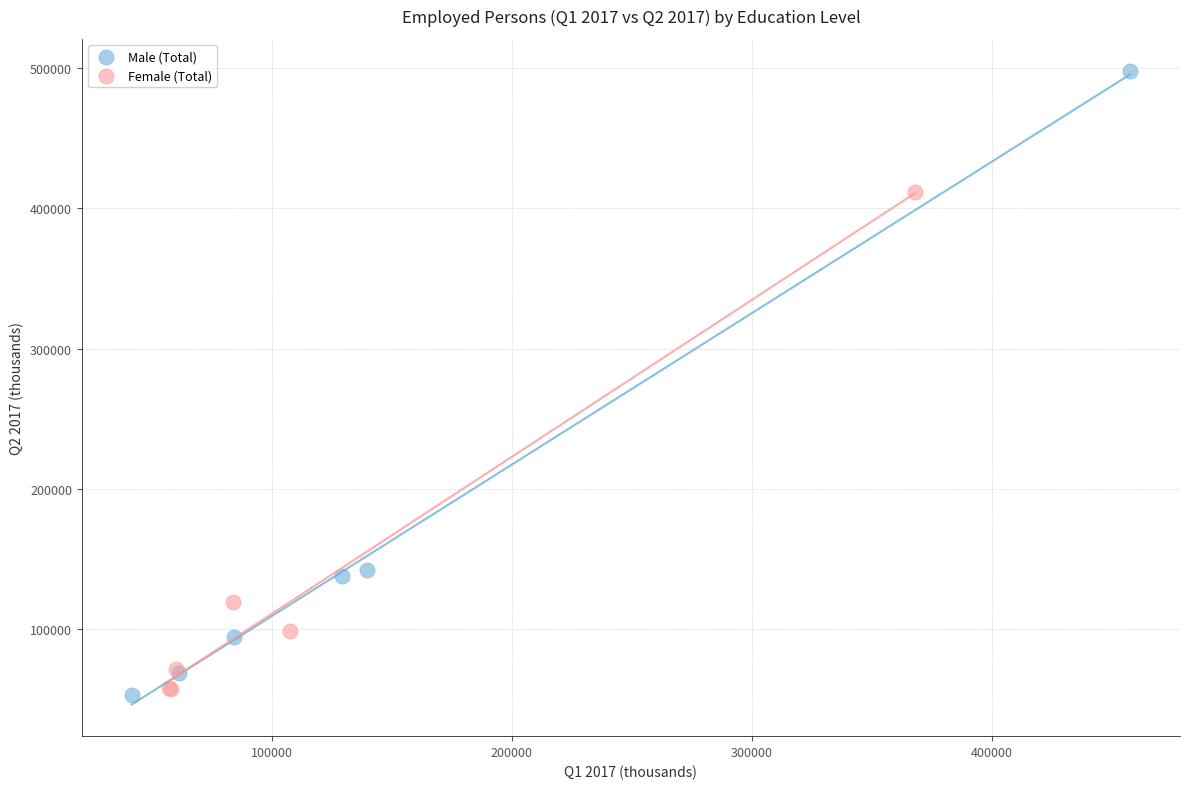

What are all the series names shown in the legend?

Male (Total), Female (Total)